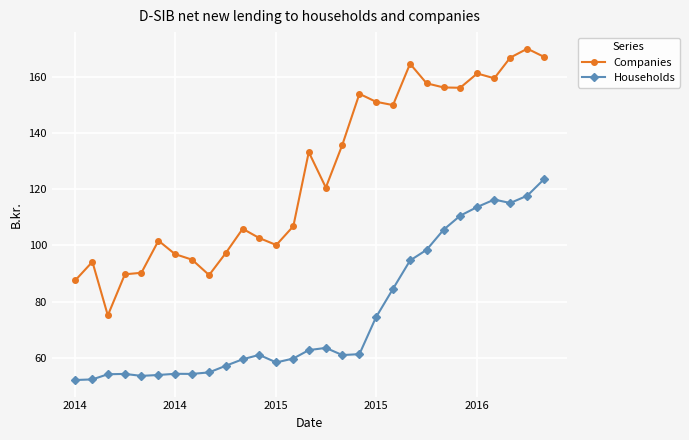

True or false: Companies has more than 2 points higher than both neighbors.

True